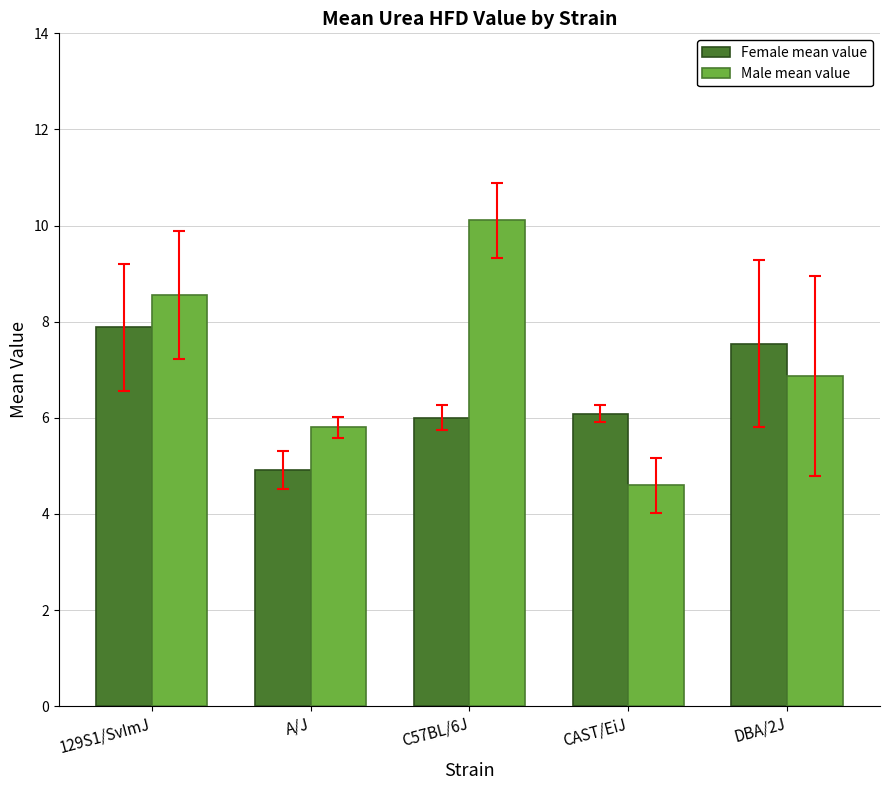

Rank the series at C57BL/6J from lowest to highest value.

Female mean value, Male mean value